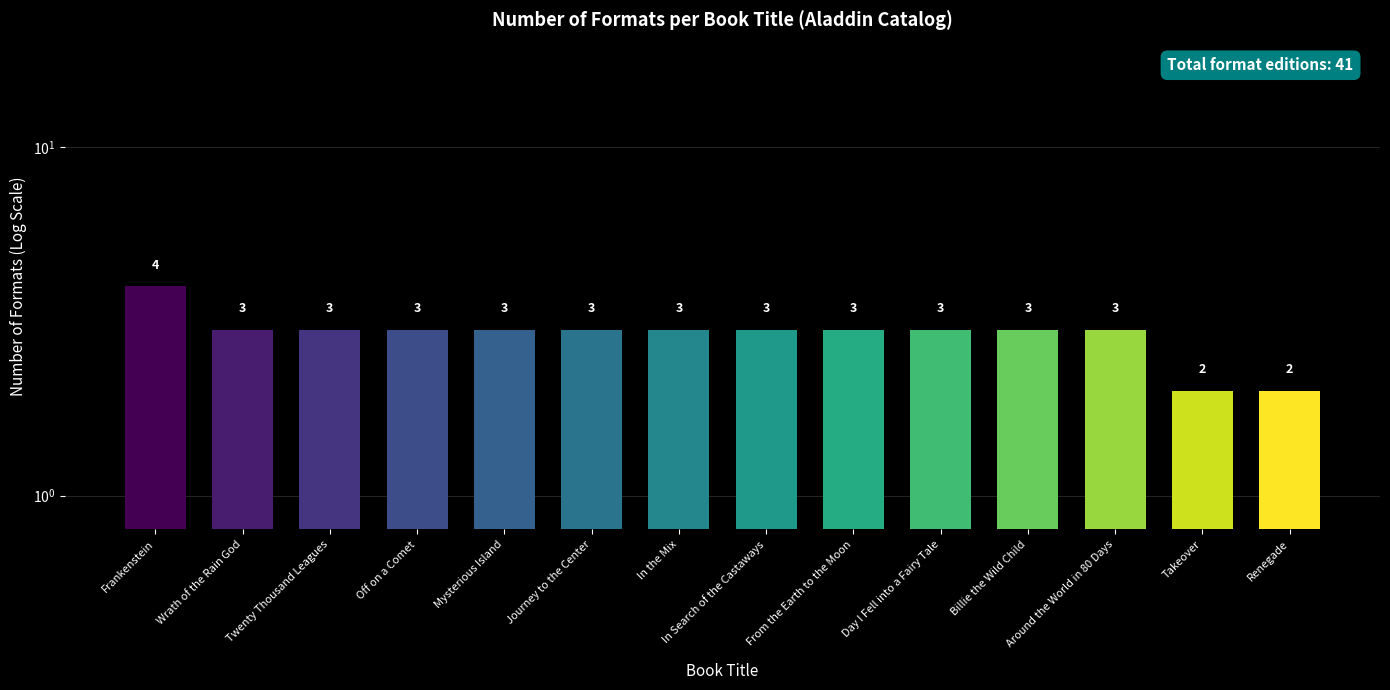

Rank the categories by value from lowest to highest.

Takeover, Renegade, Wrath of the Rain God, Twenty Thousand Leagues, Off on a Comet, Mysterious Island, Journey to the Center, In the Mix, In Search of the Castaways, From the Earth to the Moon, Day I Fell into a Fairy Tale, Billie the Wild Child, Around the World in 80 Days, Frankenstein